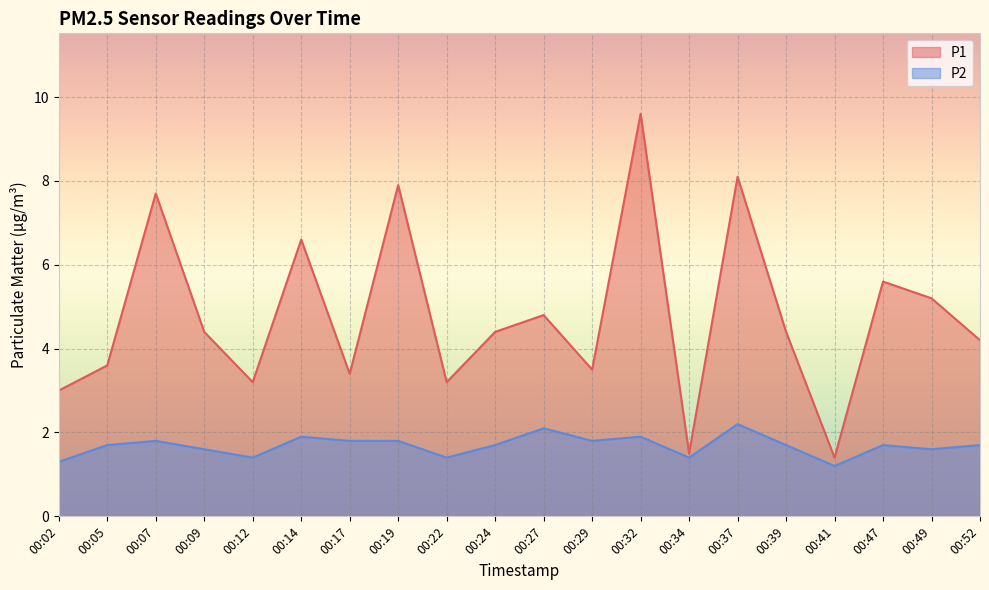

True or false: P2 has a value of 1.1 at 00:14.

False